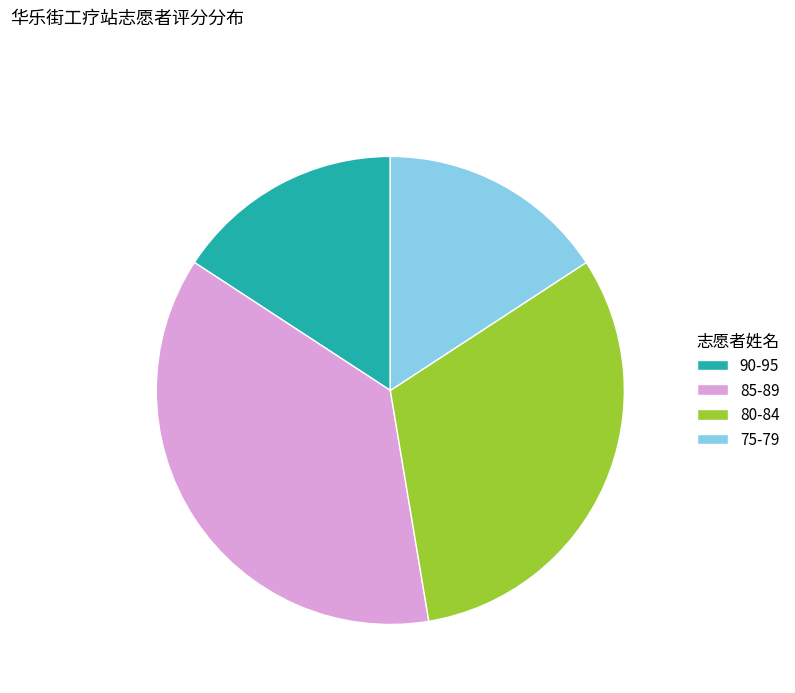

Does 90-95 represent more than half of the total?

No